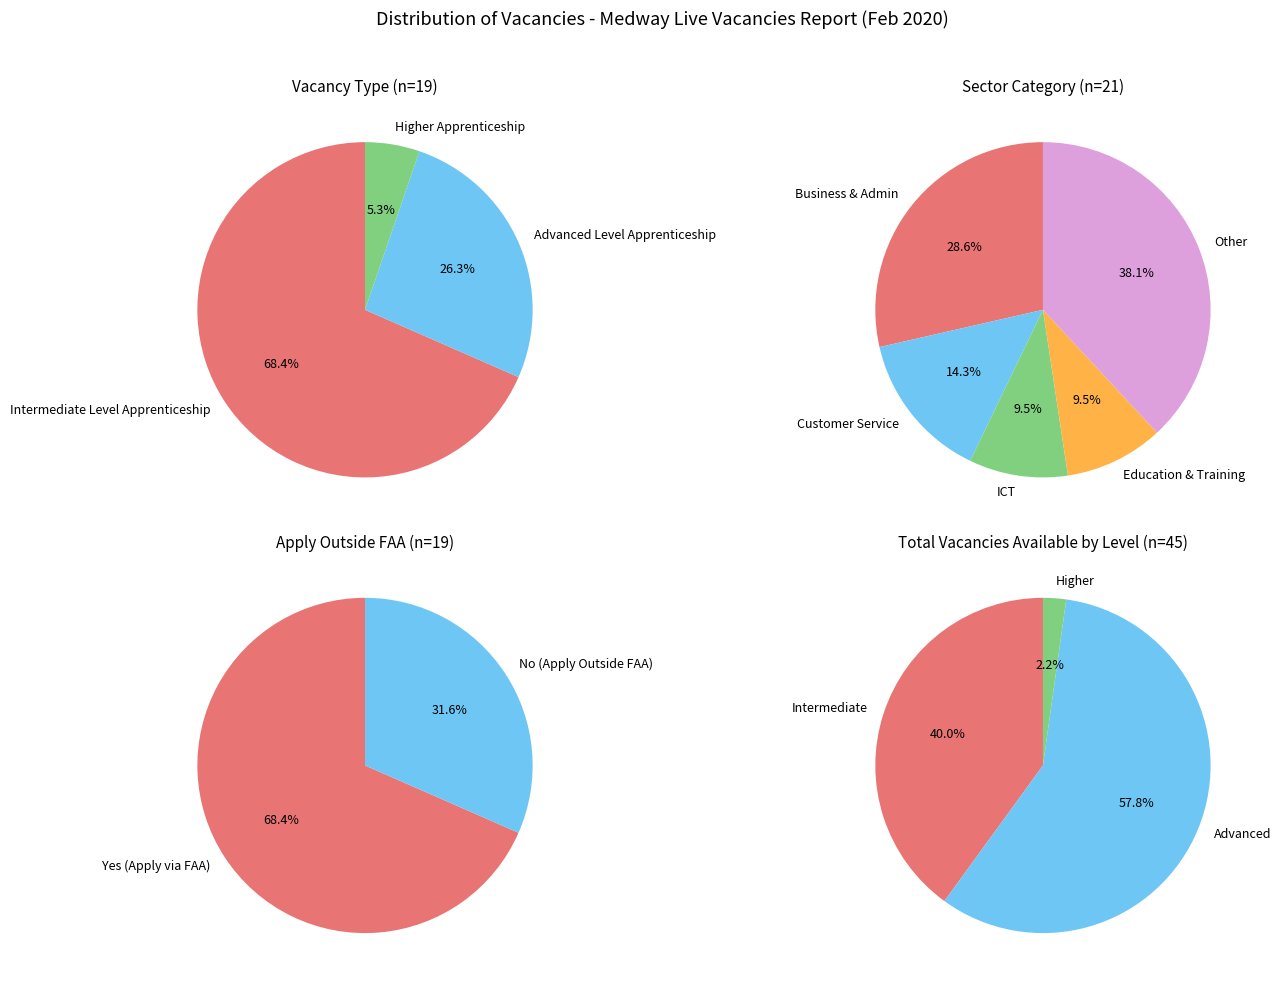

Rank the series at 7 from highest to lowest value.

Intermediate Level Apprenticeship, Advanced Level Apprenticeship, Higher Apprenticeship